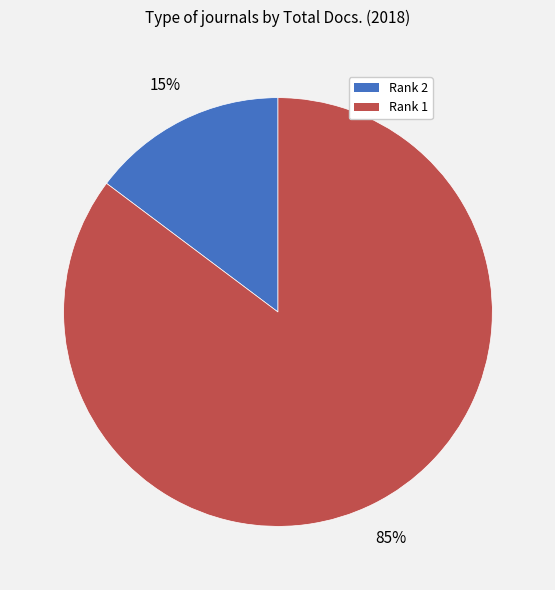

To the nearest percent, what is the average slice percentage?

50%